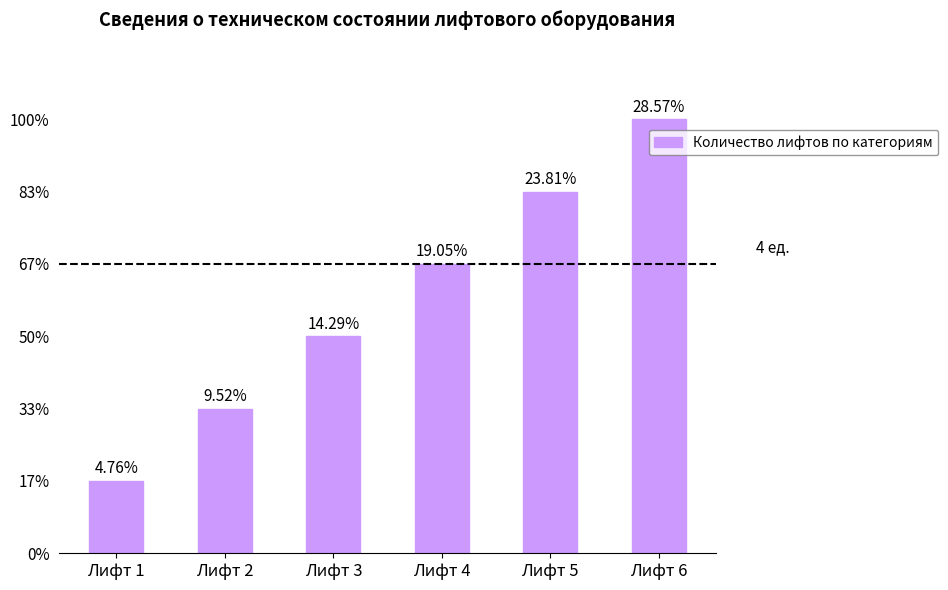

Between Лифт 3 and Лифт 6, which is larger?

Лифт 6